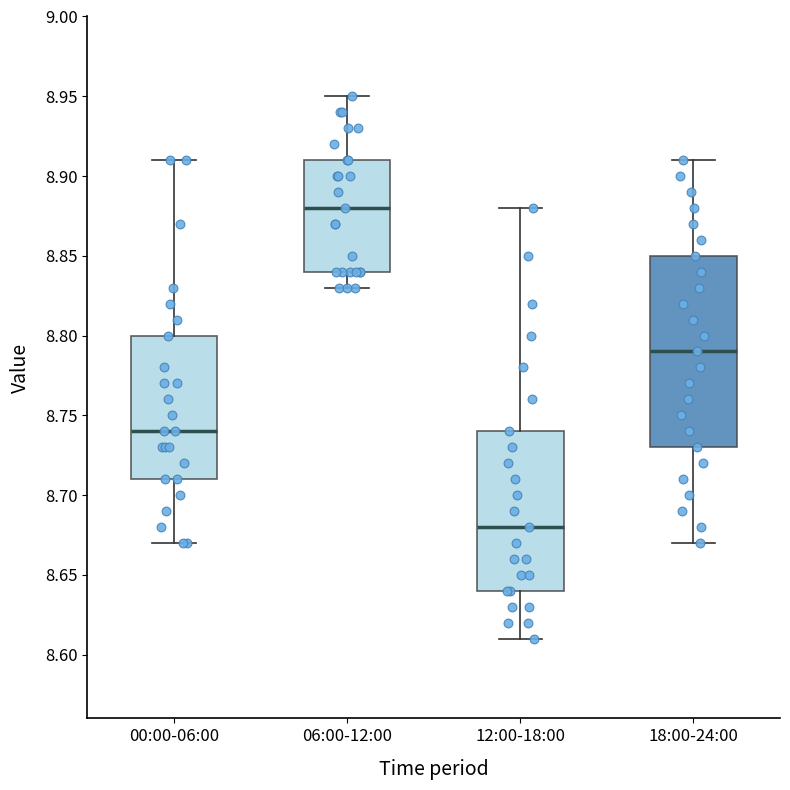

Reading left to right, transcribe this box plot: for each box, give where its median line is, the range the box spans, and where its two whiskers end, as read against the y-axis. The values are not printed on the chart, so give them approximately, as read against the axis.

00:00-06:00: median 8.74, box 8.71 to 8.80, whiskers 8.67 to 8.91
06:00-12:00: median 8.88, box 8.84 to 8.91, whiskers 8.83 to 8.95
12:00-18:00: median 8.68, box 8.64 to 8.74, whiskers 8.61 to 8.88
18:00-24:00: median 8.79, box 8.73 to 8.85, whiskers 8.67 to 8.91